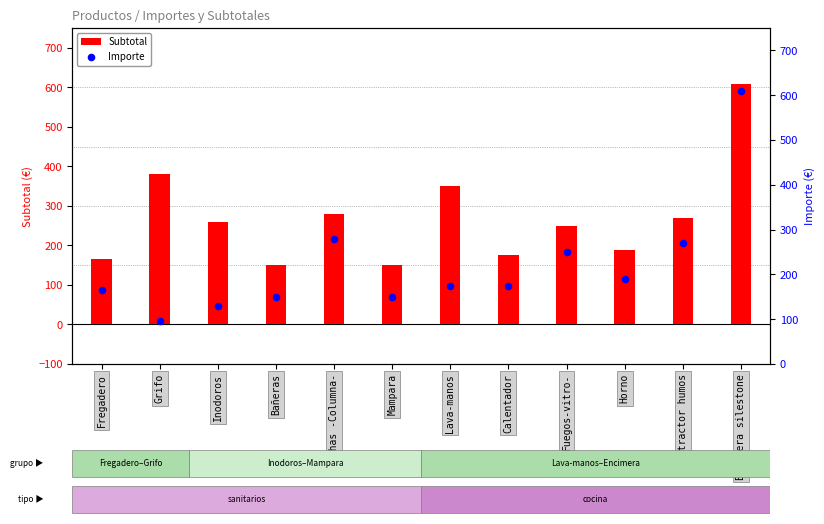

Which series reaches the minimum Y coordinate?

Importe